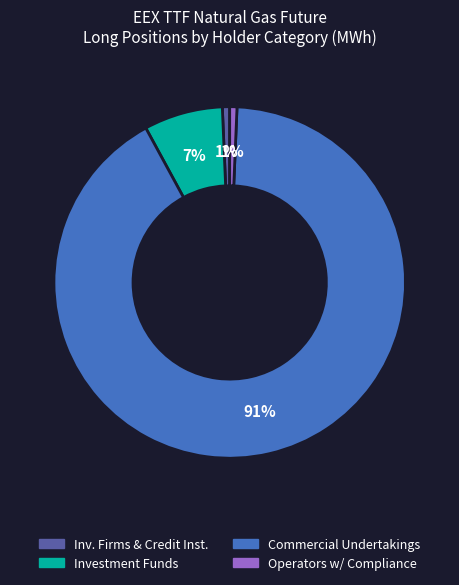

How many segments does this pie chart have?

4